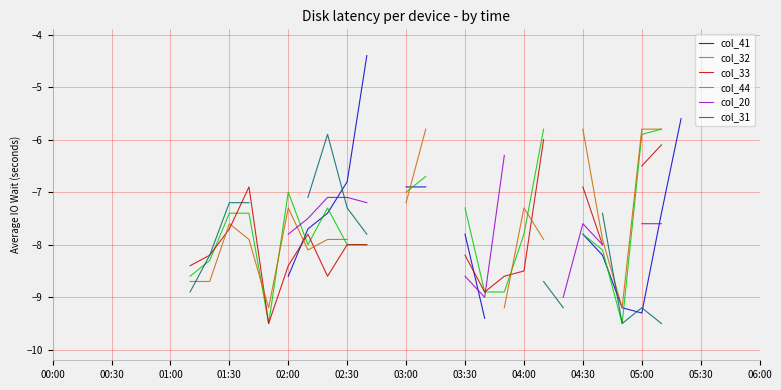

How many lines are shown in the chart?

6